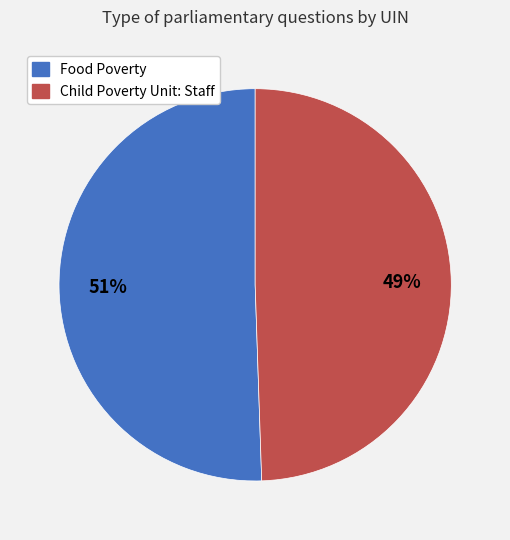

To the nearest percent, what is the average slice percentage?

50%